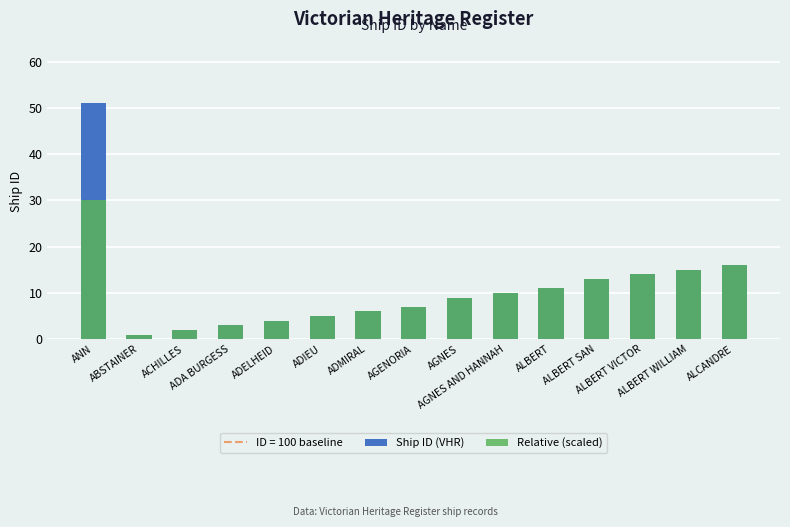

At which label does Ship ID (VHR) first exceed 9?

ANN